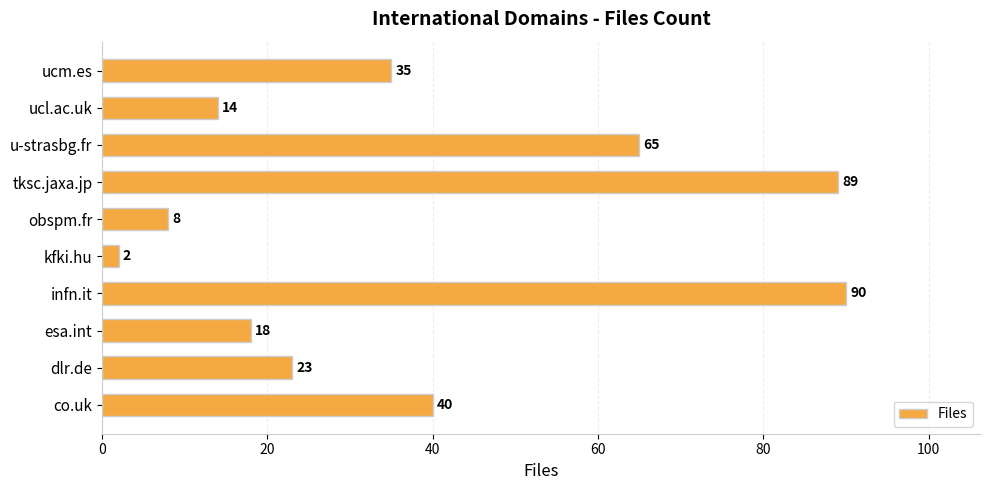

Reading bottom to top, extract all data points from this chart.

40	23	18	90	2	8	89	65	14	35